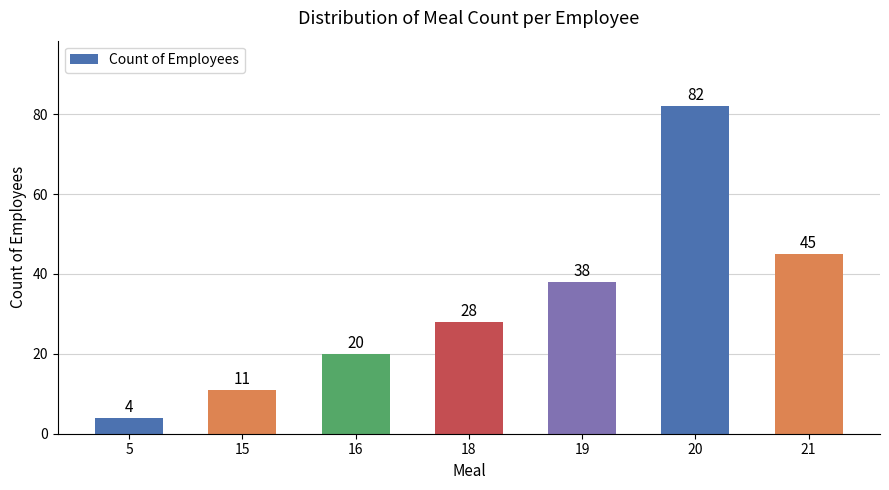

Reading left to right, what are all the values shown in this chart?

5=4	15=11	16=20	18=28	19=38	20=82	21=45